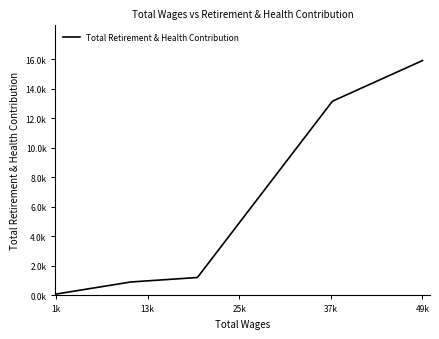

Does the chart have visible grid lines?

No